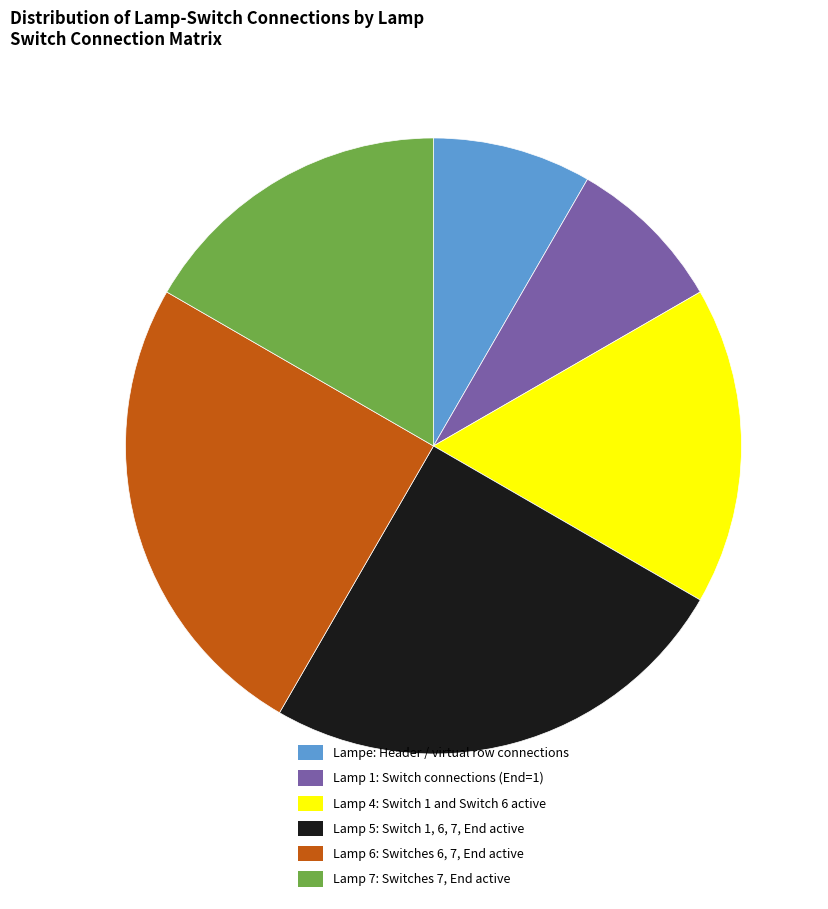

The Lamp 1: Switch connections (End=1) slice represents 15% of the pie. True or false?

False